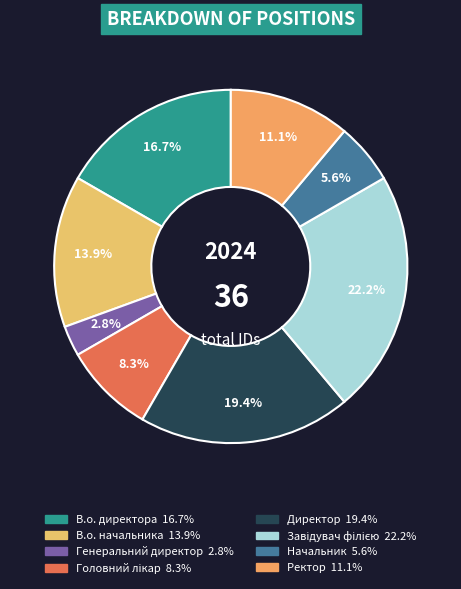

What is the total percentage of Ректор and Головний лікар?

19.4%